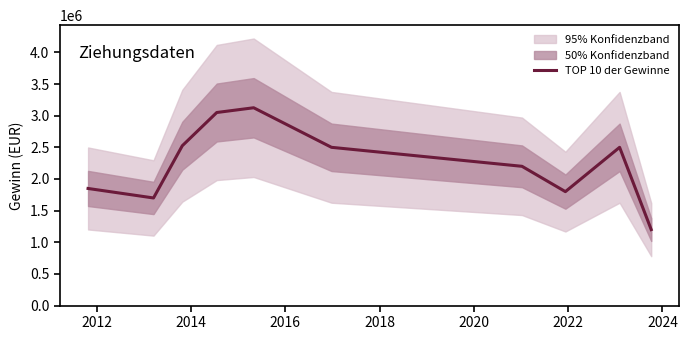

What is the lowest value of the TOP 10 der Gewinne series?

1200000